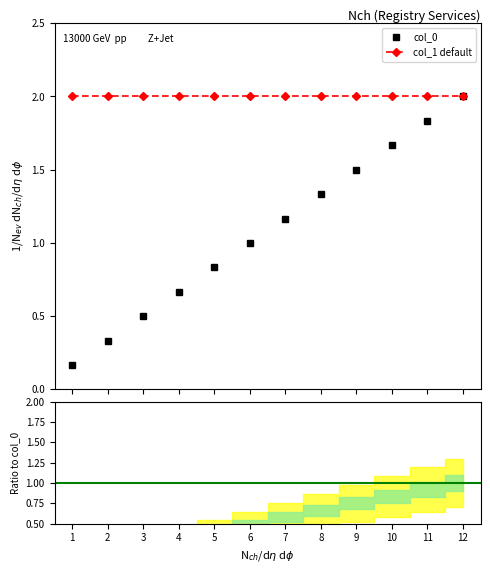

Read the col_1 value at 4.

2.0